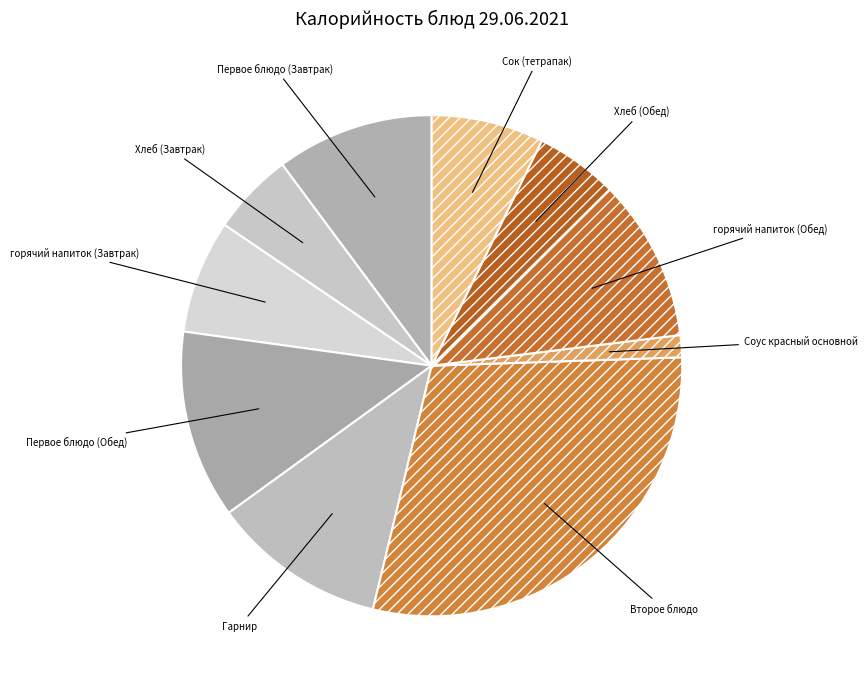

Approximately how many times larger is the value at Второе блюдо compared to Сок (тетрапак)?

4.0